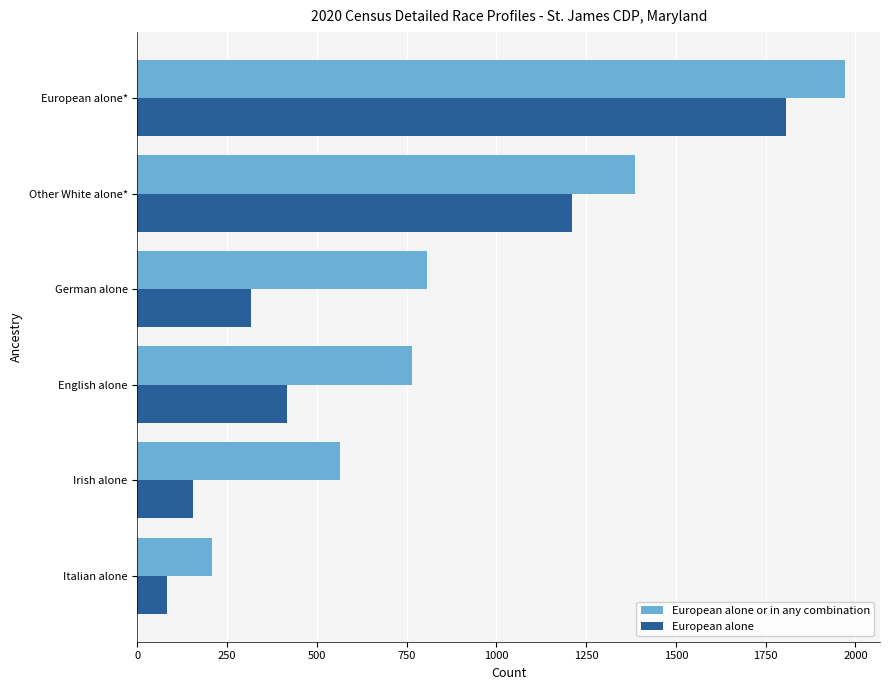

Is the value of European alone at English alone greater than the value of European alone or in any combination at German alone?

No